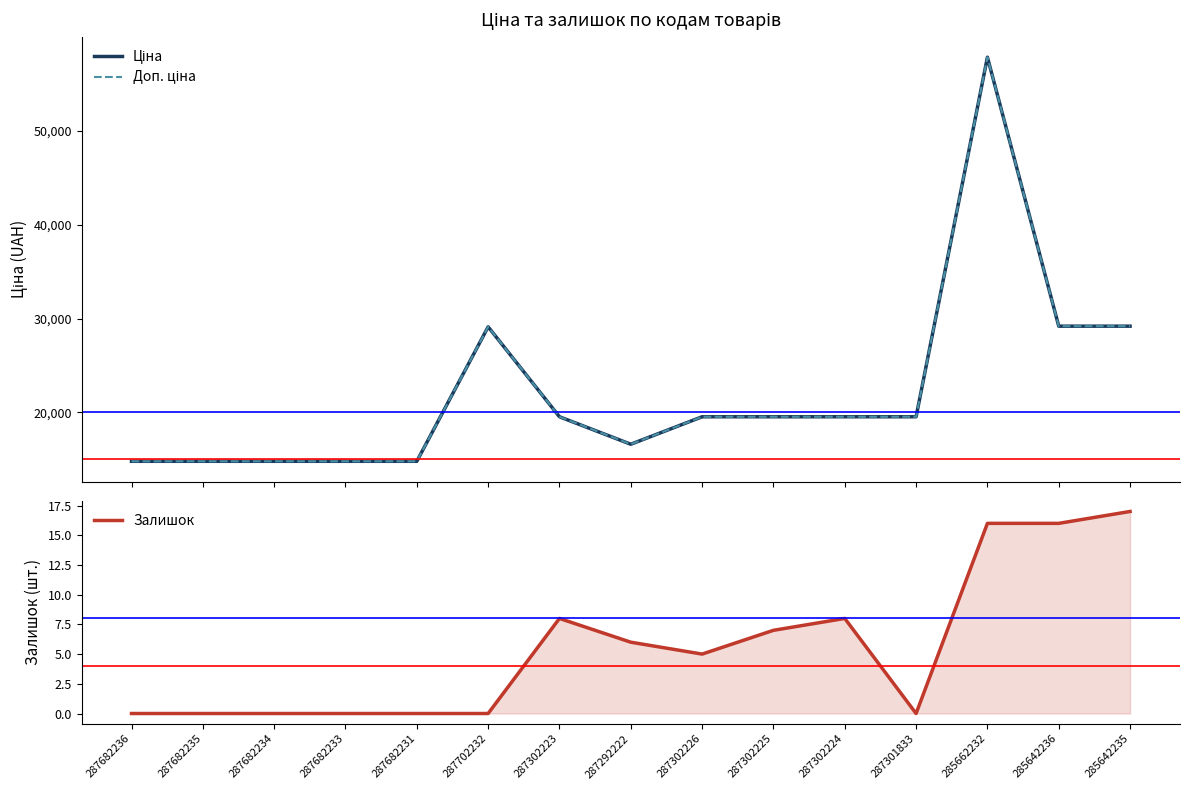

What is the highest value of the Залишок series?

17.0